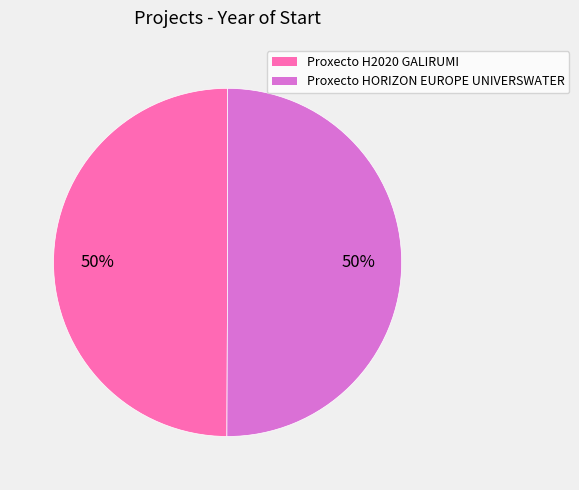

How many slices are in this pie chart?

2